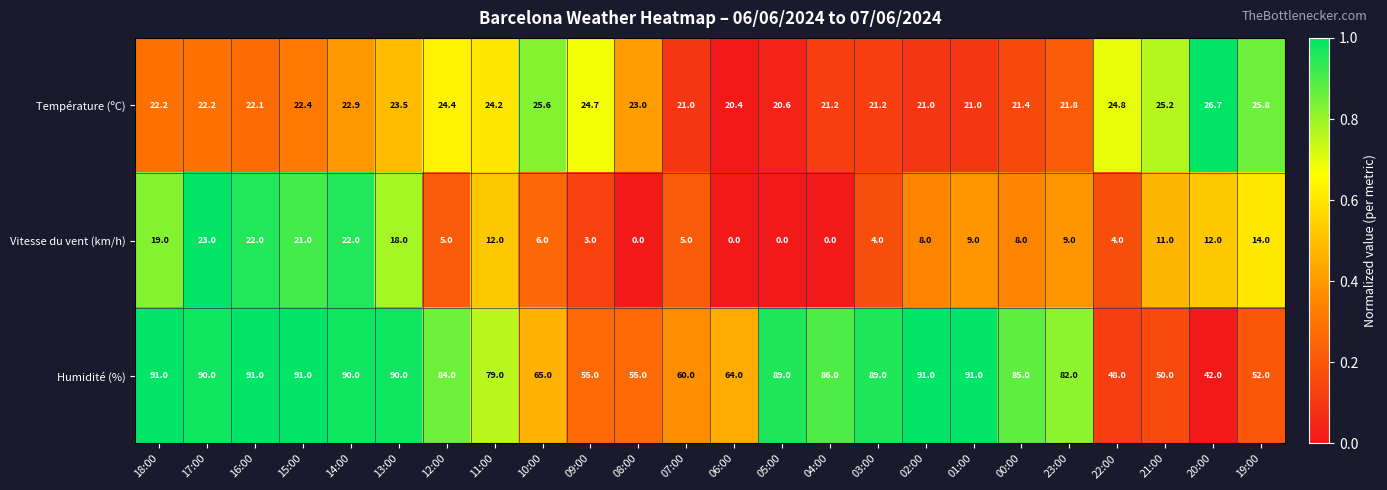

Rank the series by their maximum value, from lowest to highest.

Vitesse du vent (km/h), Température (ºC), Humidité (%)